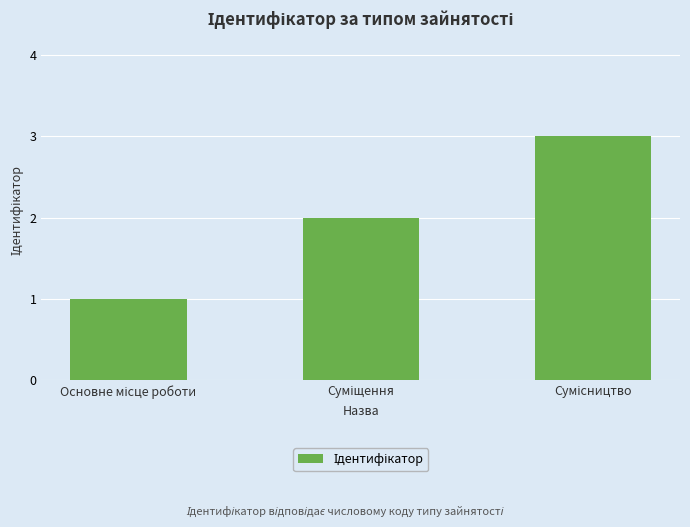

Reading left to right, extract all data points from this chart.

1	2	3